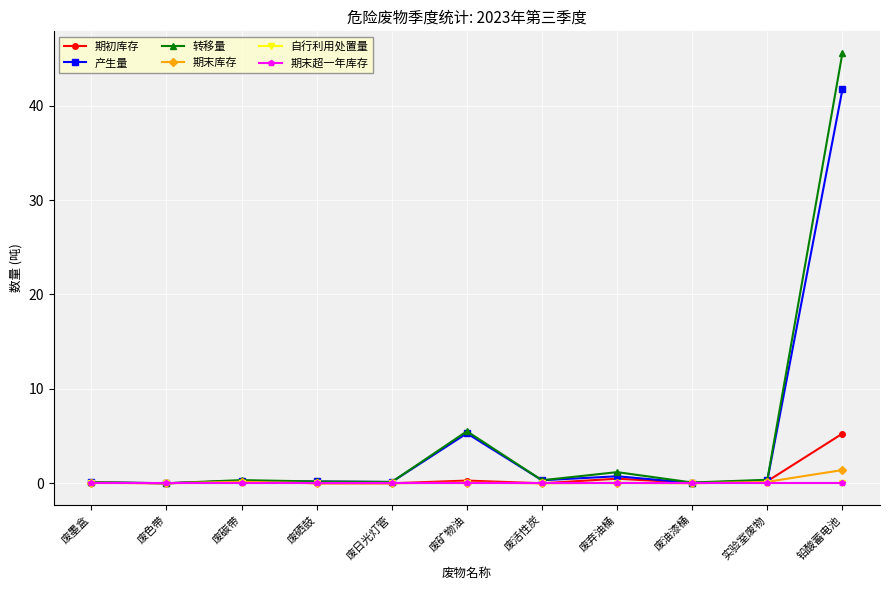

Reading left to right, what are all the values shown in this chart?

期初库存: 0.1	0.0	0.2	0.0	0.0	0.3	0.0	0.5	0.0	0.2	5.3
产生量: 0.1	0.0	0.2	0.2	0.1	5.3	0.3	0.7	0.0	0.3	41.7
转移量: 0.1	0.0	0.3	0.2	0.1	5.5	0.3	1.2	0.1	0.4	45.6
期末库存: 0.1	0.0	0.2	0.0	0.0	0.1	0.0	0.0	0.0	0.2	1.4
自行利用处置量: 0.0	0.0	0.0	0.0	0.0	0.0	0.0	0.0	0.0	0.0	0.0
期末超一年库存: 0.0	0.0	0.0	0.0	0.0	0.0	0.0	0.0	0.0	0.0	0.0